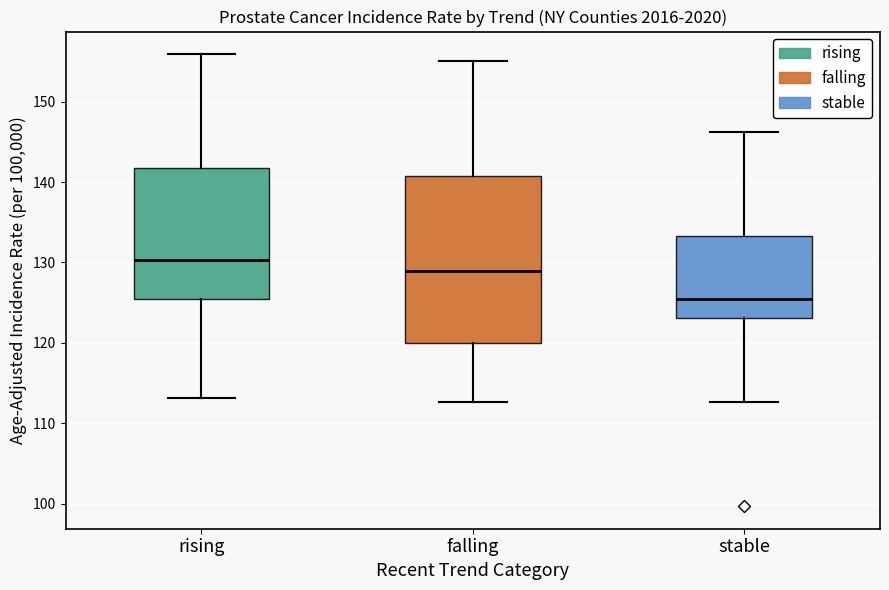

Reading left to right, read every box against the y-axis: the position of its median line, the range the box covers, and the ends of its whiskers. The values are not printed on the chart, so give them approximately, as read against the axis.

rising: median 130, box 125 to 142, whiskers 113 to 156
falling: median 129, box 120 to 141, whiskers 113 to 155
stable: median 126, box 123 to 133, whiskers 113 to 146